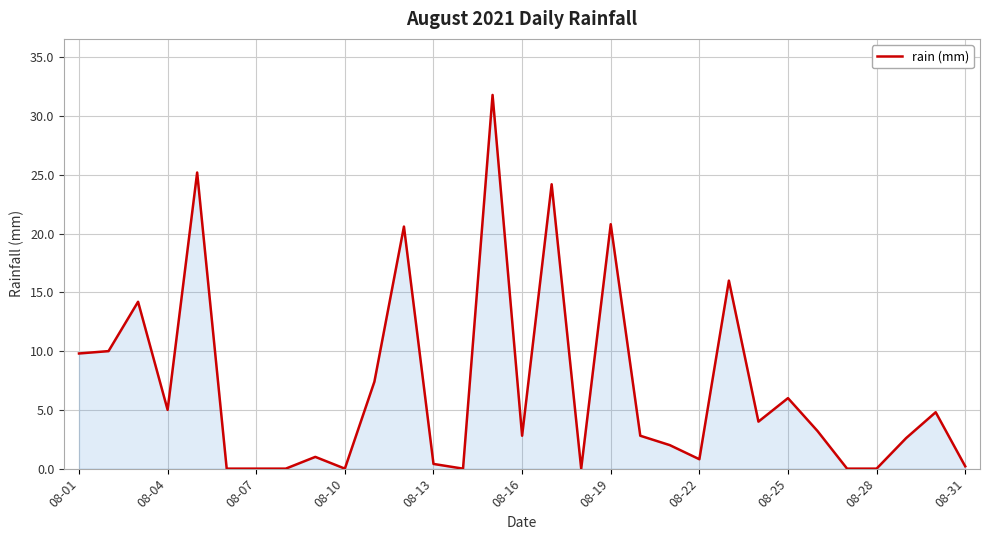

What is the maximum value shown in the chart?

31.8